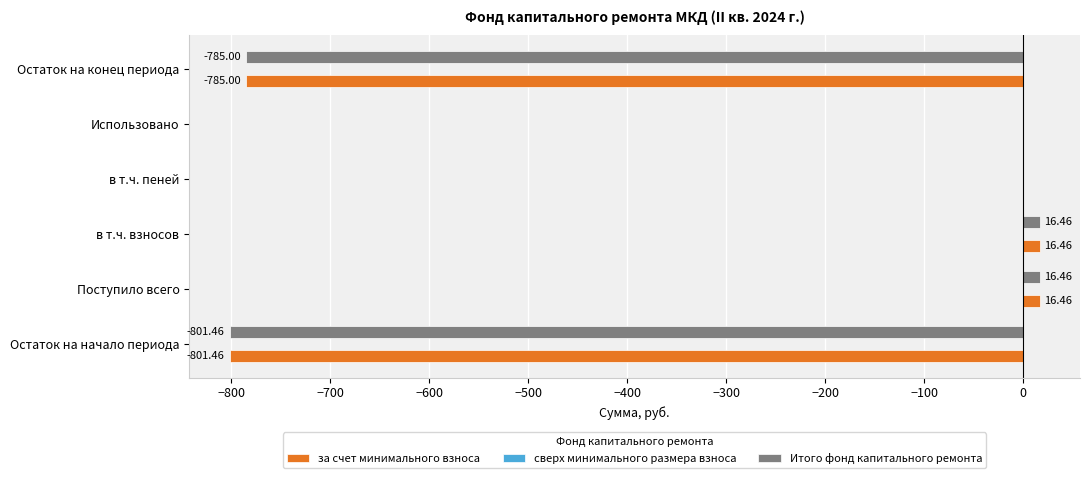

Is the value of за счет минимального взноса at в т.ч. взносов greater than the value of Итого фонд капитального ремонта at Остаток на начало периода?

Yes